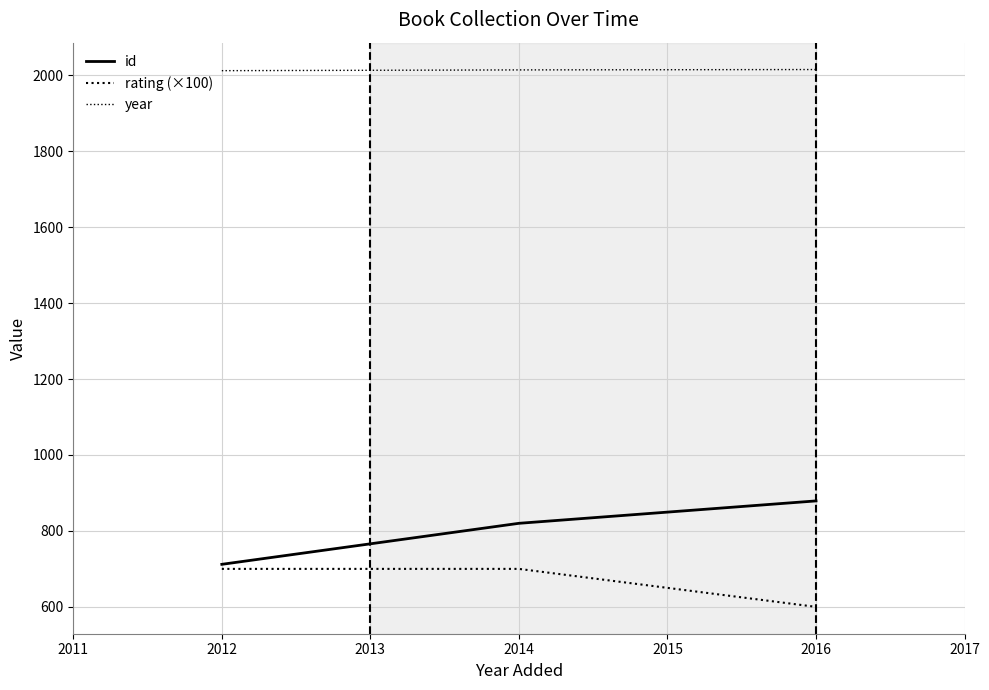

How many distinct data groups are displayed?

3